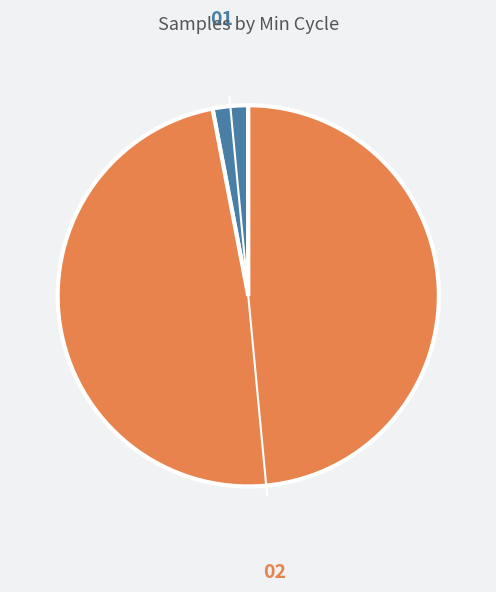

How many slices are in this pie chart?

2